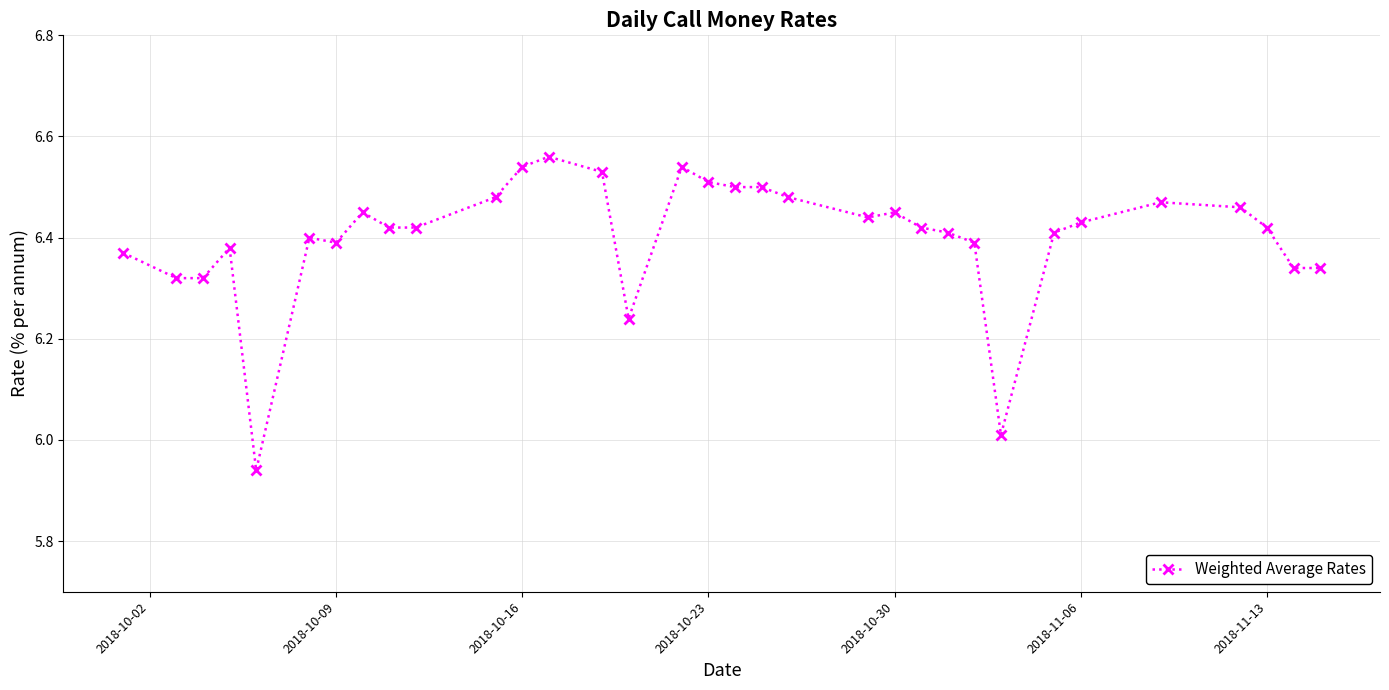

Count the number of values greater than 6.

32